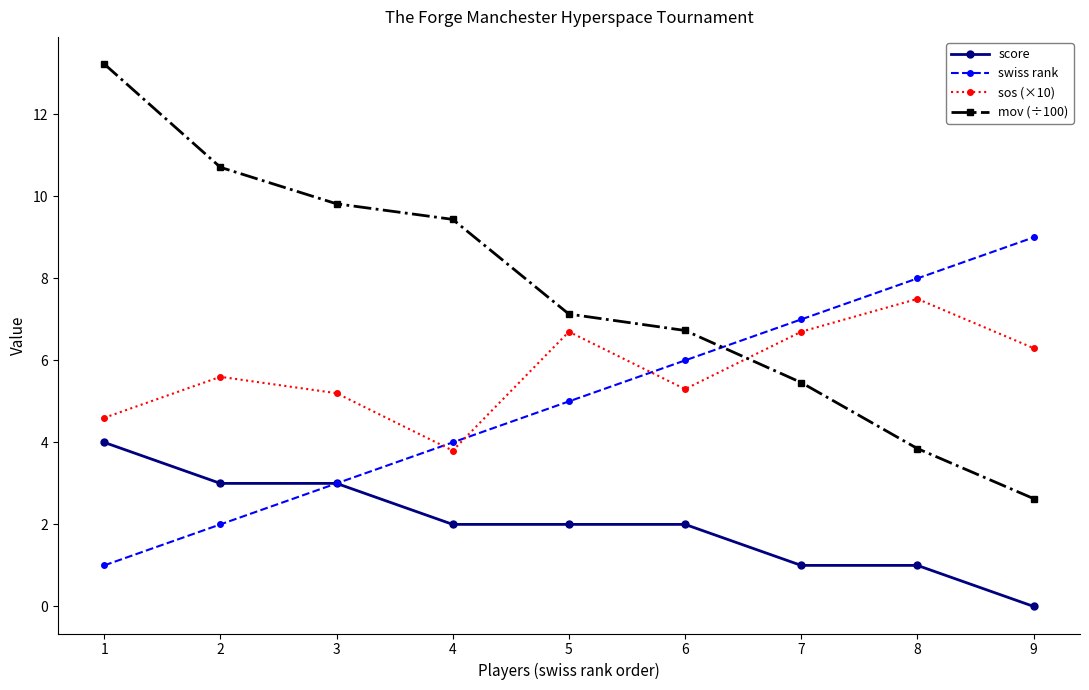

What are all the series names shown in the legend?

score, swiss rank, sos (×10), mov (÷100)